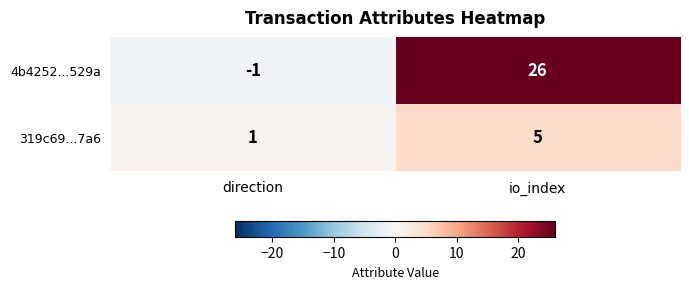

What is the difference between the highest and lowest values at io_index?

21